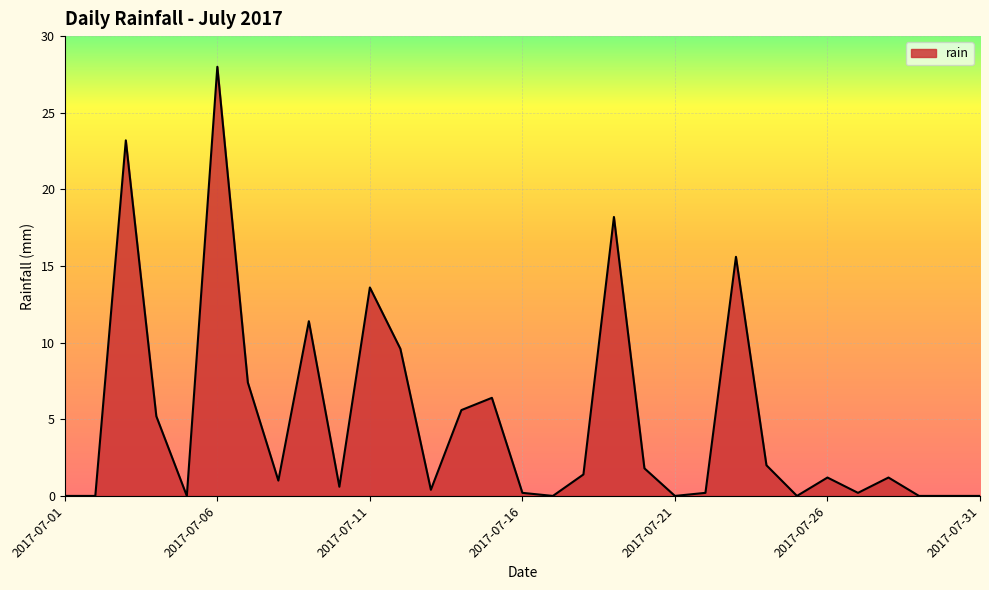

What is the average value?

5.0